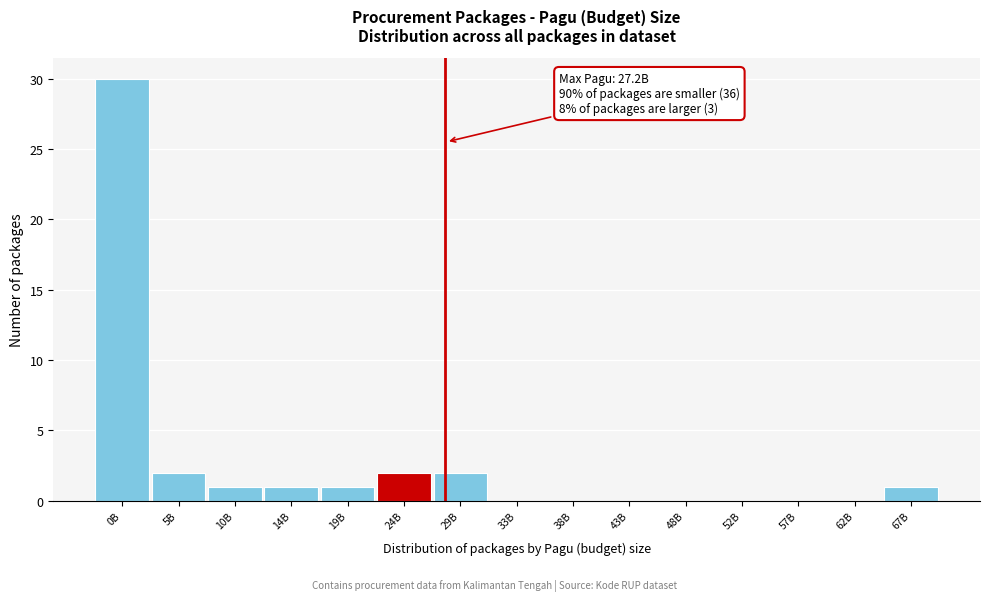

Reading left to right, extract all data points from this chart.

0B=30	5B=2	10B=1	14B=1	19B=1	24B=2	29B=2	33B=0	38B=0	43B=0	48B=0	52B=0	57B=0	62B=0	67B=1